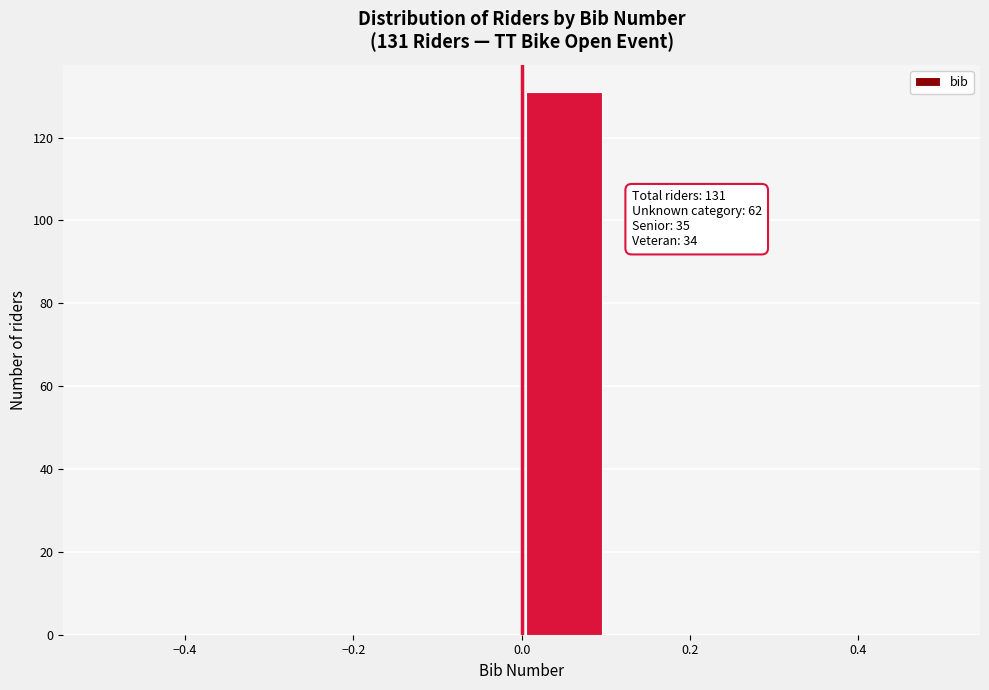

Which range on the x-axis has the tallest bar?

0.0 to 0.1